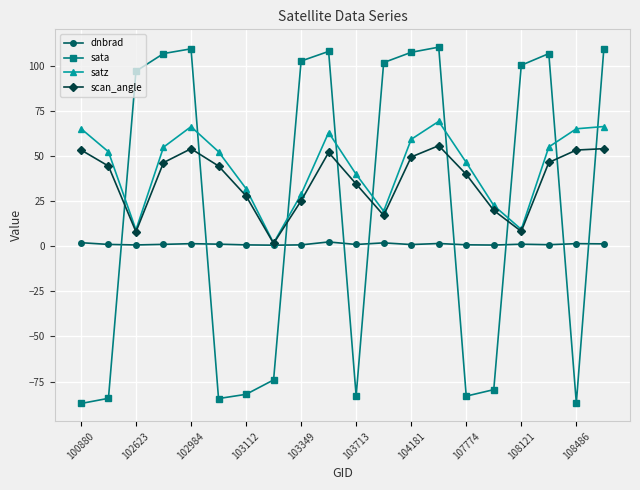

What is the value of the sata point at the 17th from the left?

100.4